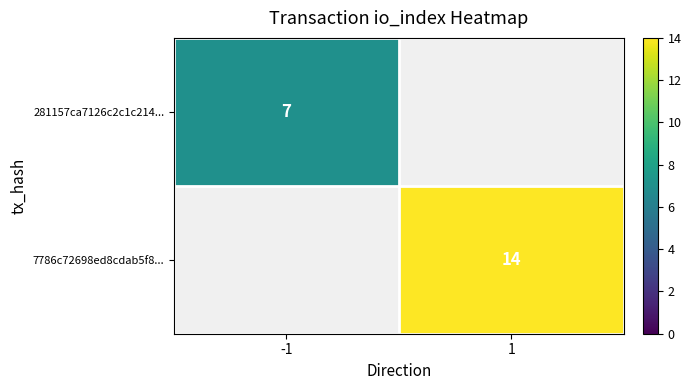

The value of 281157ca7126c2c1c214... at -1 is 9. True or false?

False